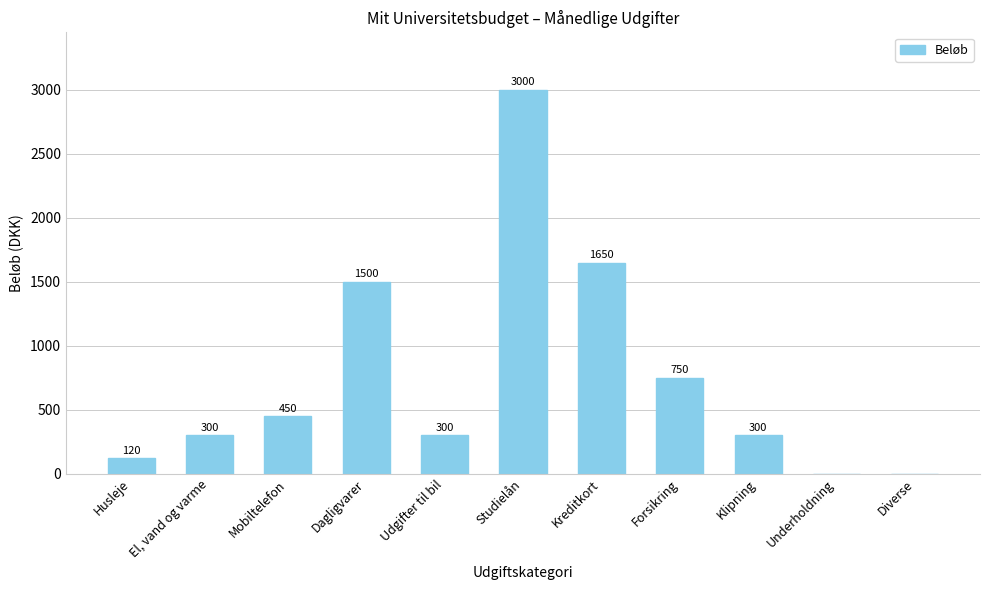

True or false: the data shows 1650 at Kreditkort.

True